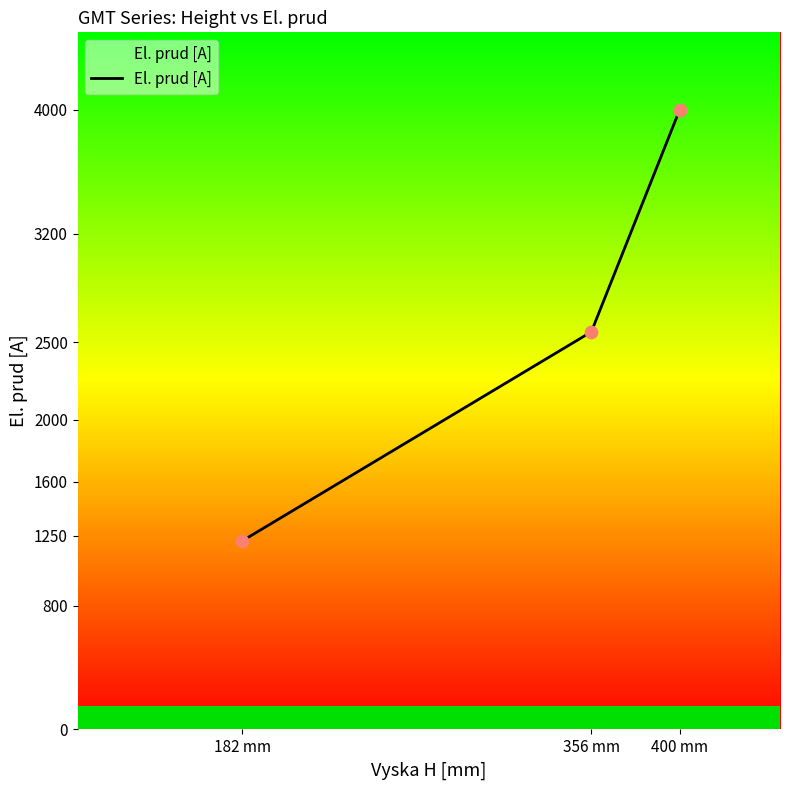

What is the change in value from 182 mm to 400 mm?

+2783.3